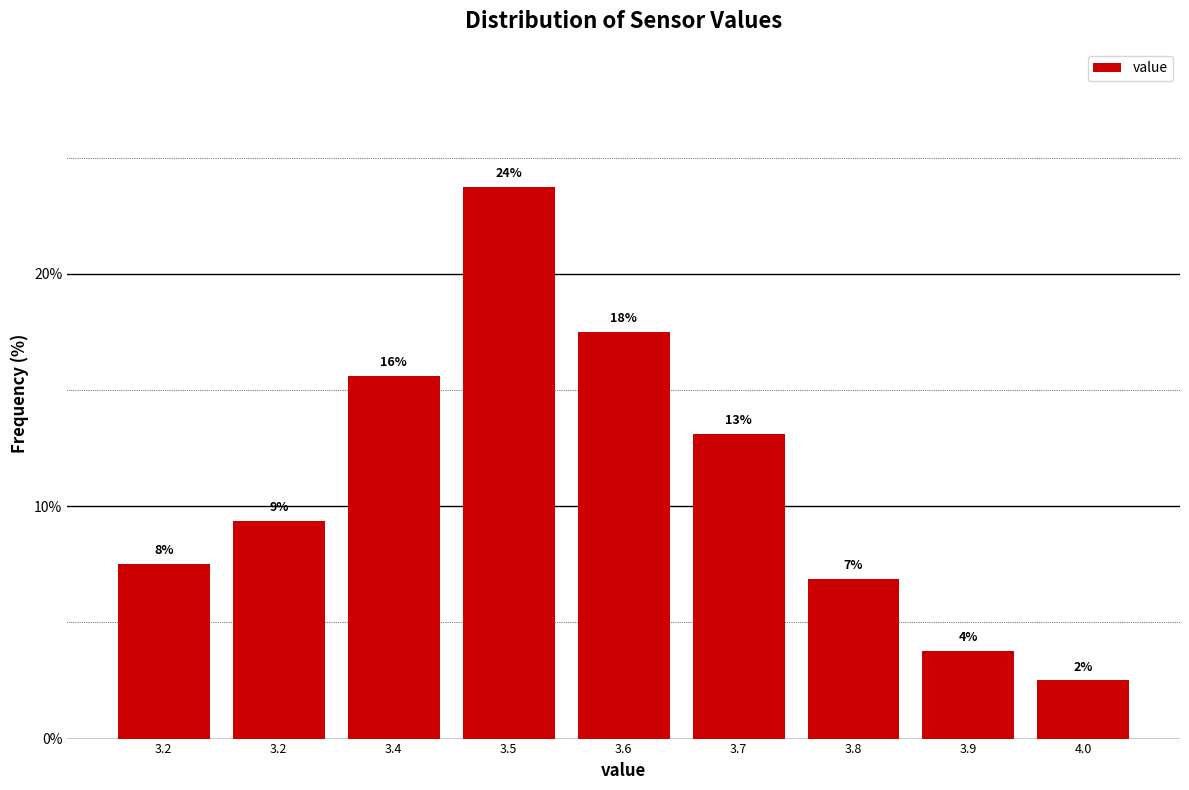

Does the chart contain any negative values?

No